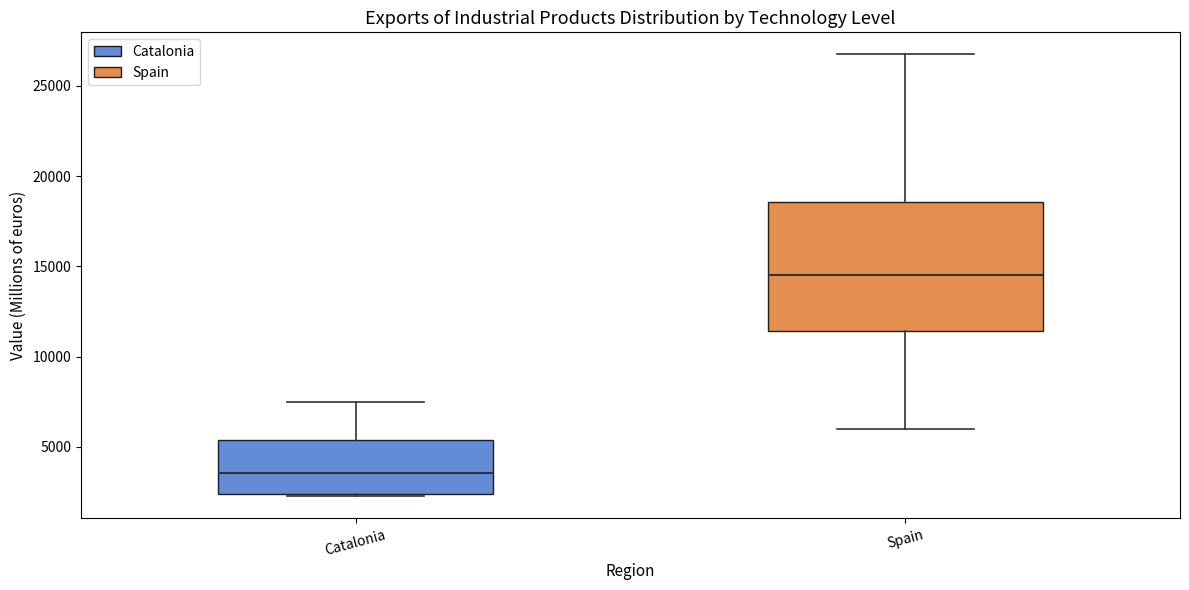

Where is the lower edge of the box for Catalonia on the y-axis? The values are not printed on the chart, so give them approximately, as read against the axis.

2500